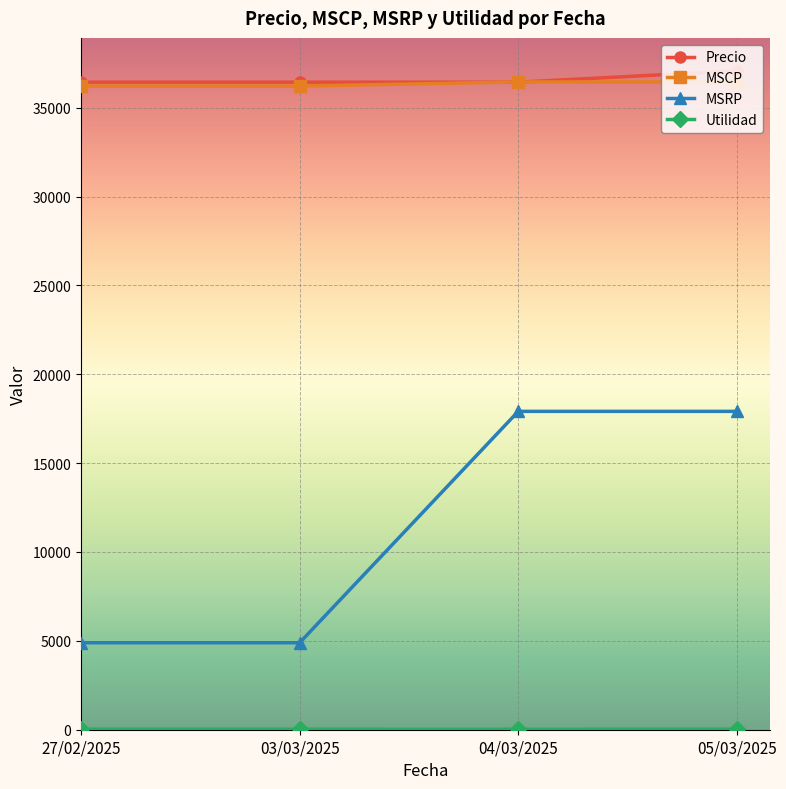

At how many categories does at least one series exceed 32483?

4